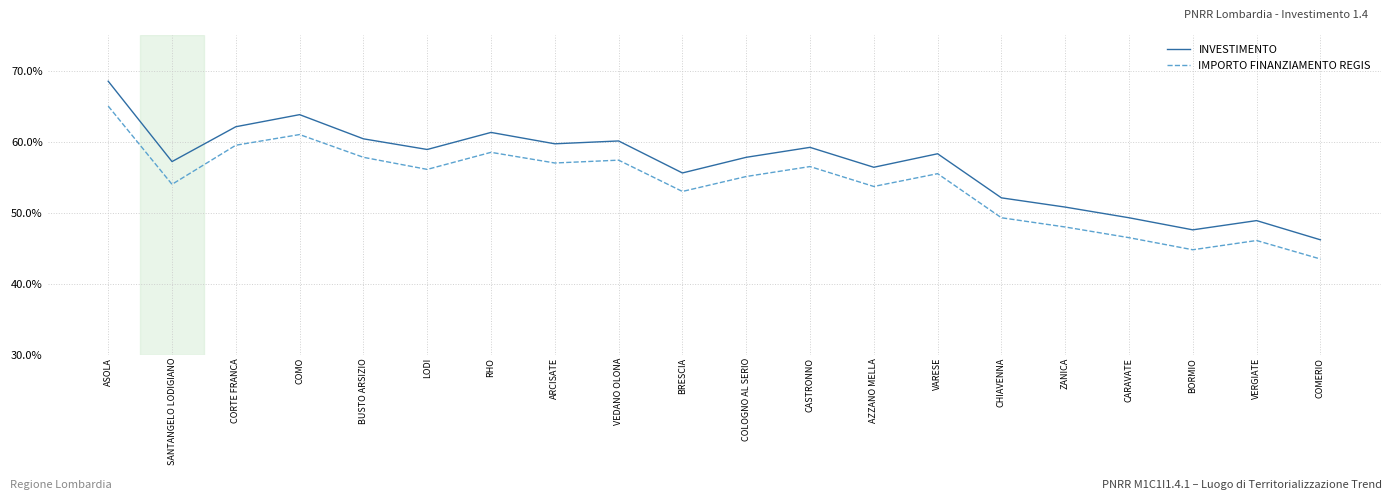

What value does the INVESTIMENTO series have at RHO?

61.3